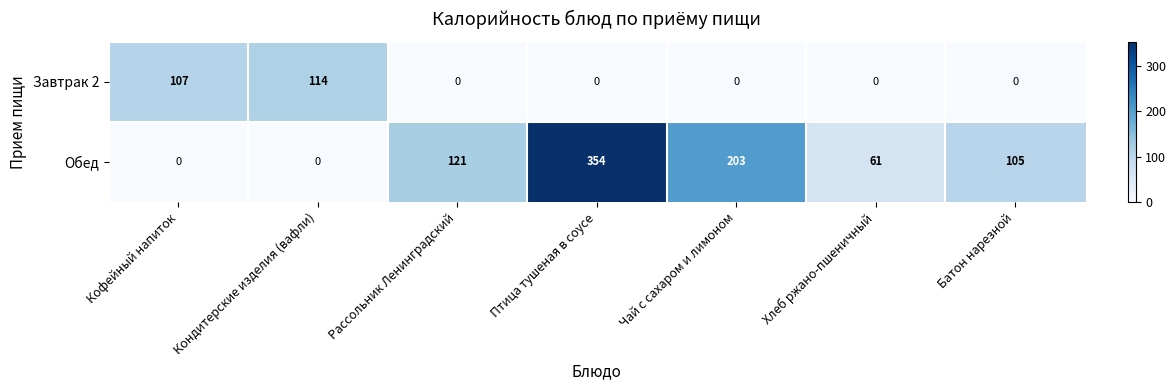

List the series in order of their peak value, lowest first.

Завтрак 2, Обед